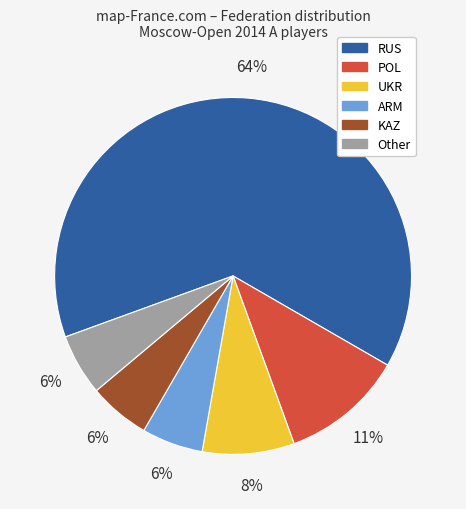

To the nearest percent, what is the average slice percentage?

17%